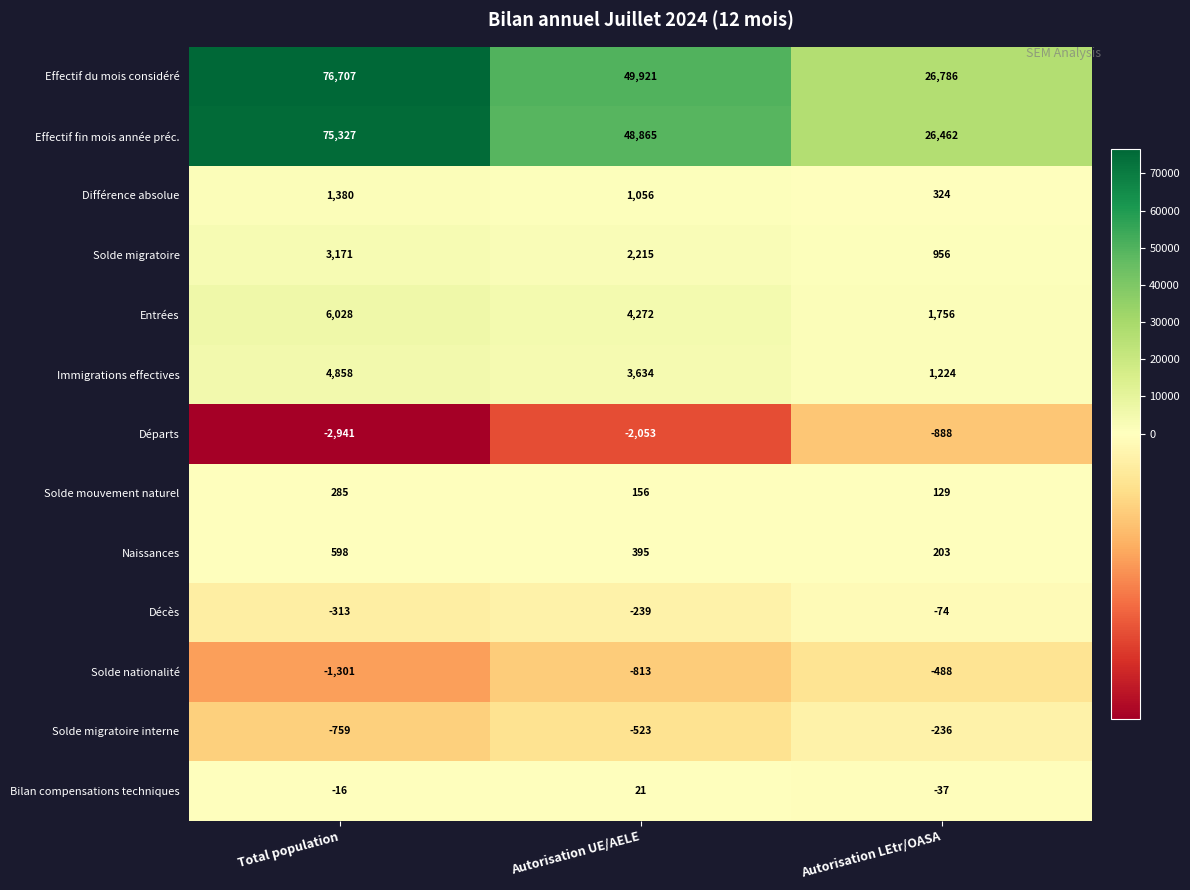

What is the spread (max minus min) of values at Autorisation UE/AELE?

51974